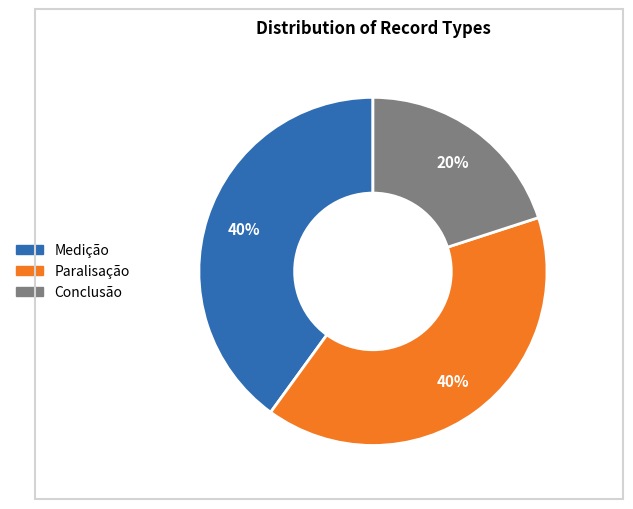

True or false: Medição accounts for 53% of the total.

False